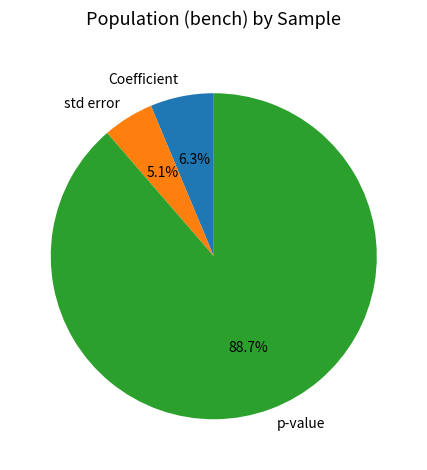

True or false: Coefficient accounts for 1% of the total.

False